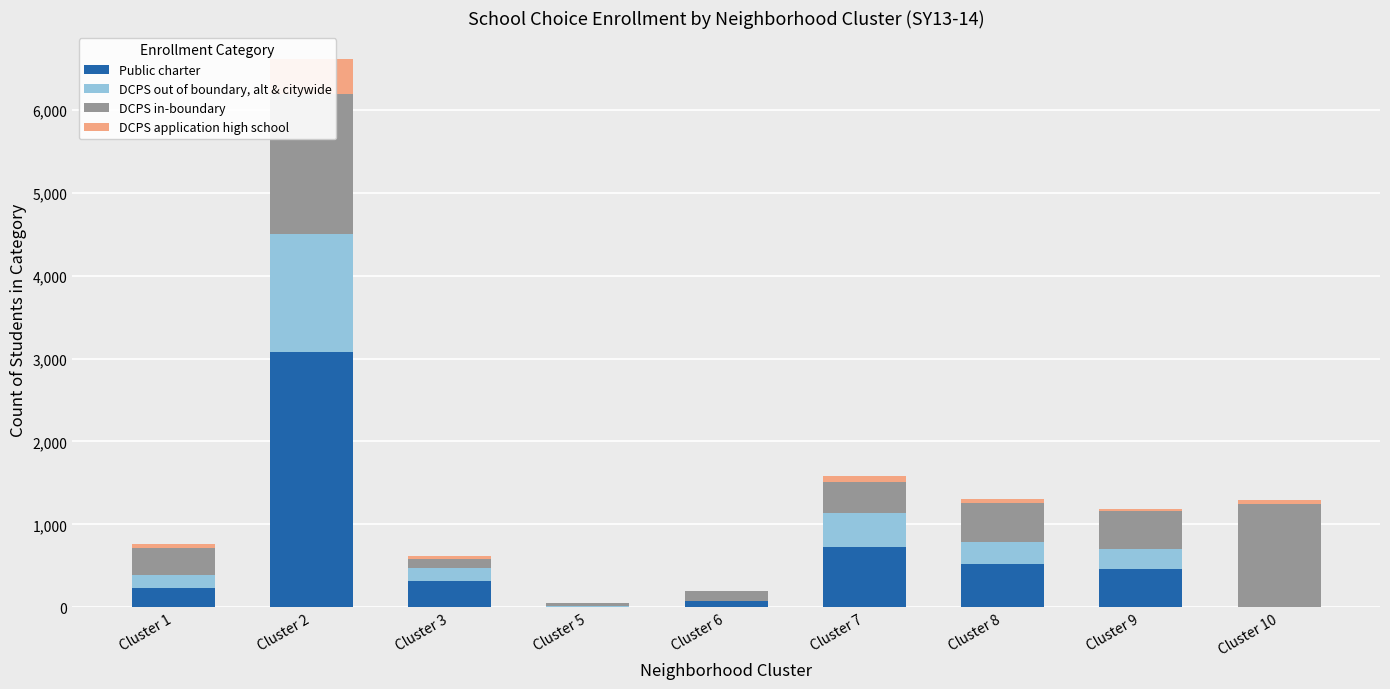

Which series has the largest total across all categories?

Public charter